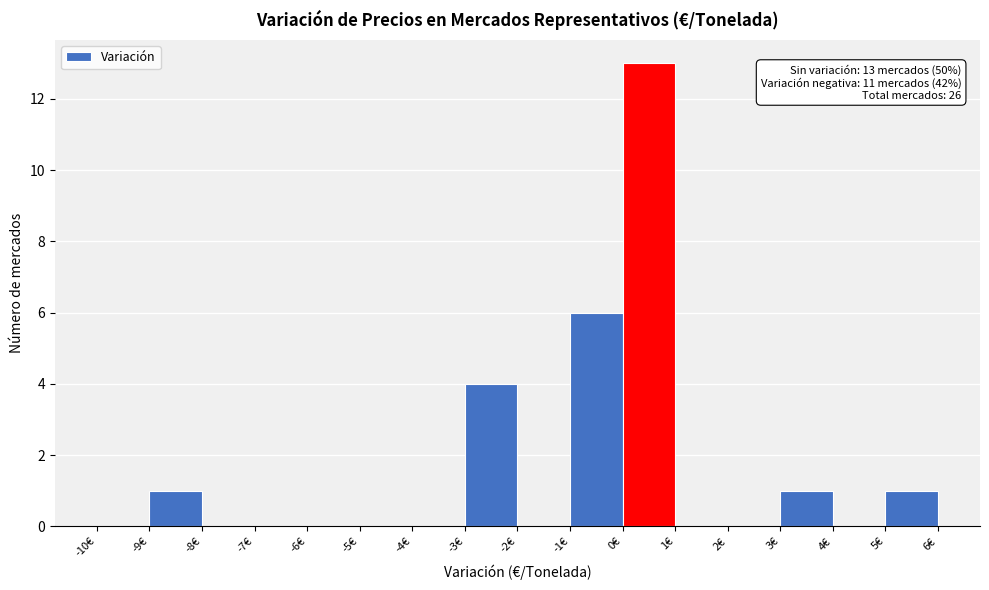

Which range on the x-axis has the tallest bar?

0 to 1